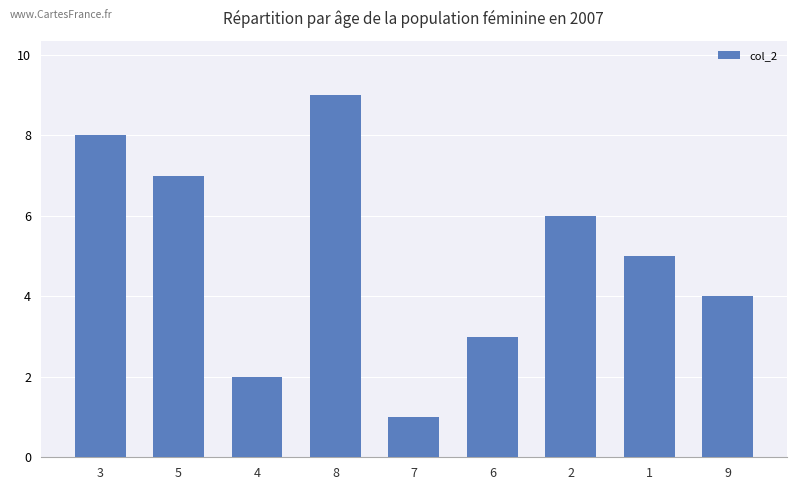

Which label corresponds to the smallest value in the chart?

7